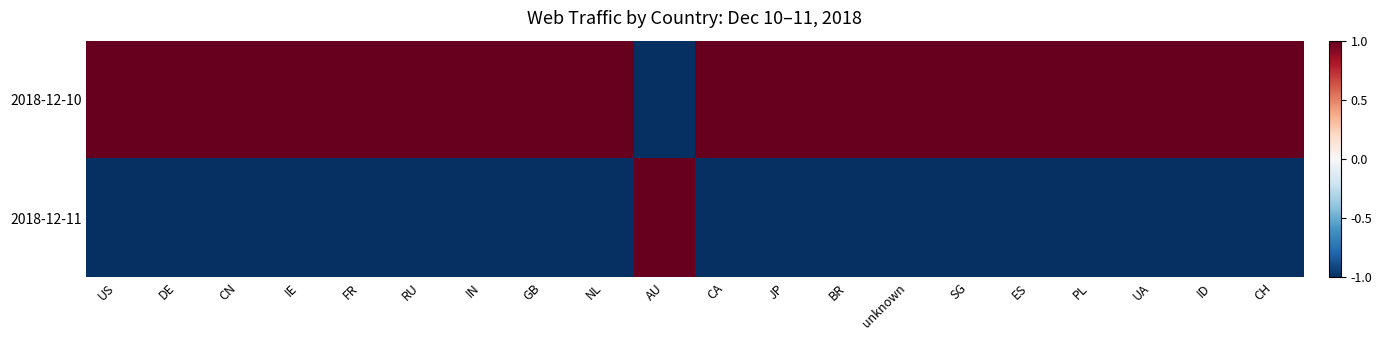

Rank the series by their average value, from highest to lowest.

2018-12-10, 2018-12-11